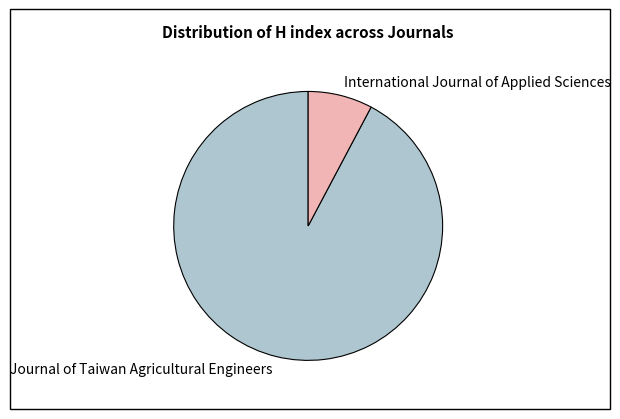

Combined, do Journal of Taiwan Agricultural Engineers and International Journal of Applied Sciences account for over 50%?

Yes